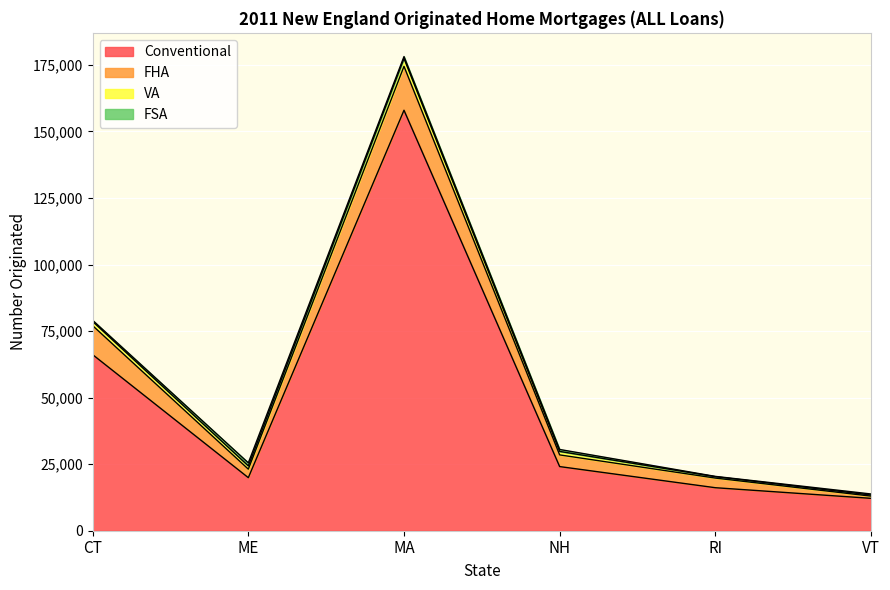

What is the sum of the VA values at RI and CT?

2107